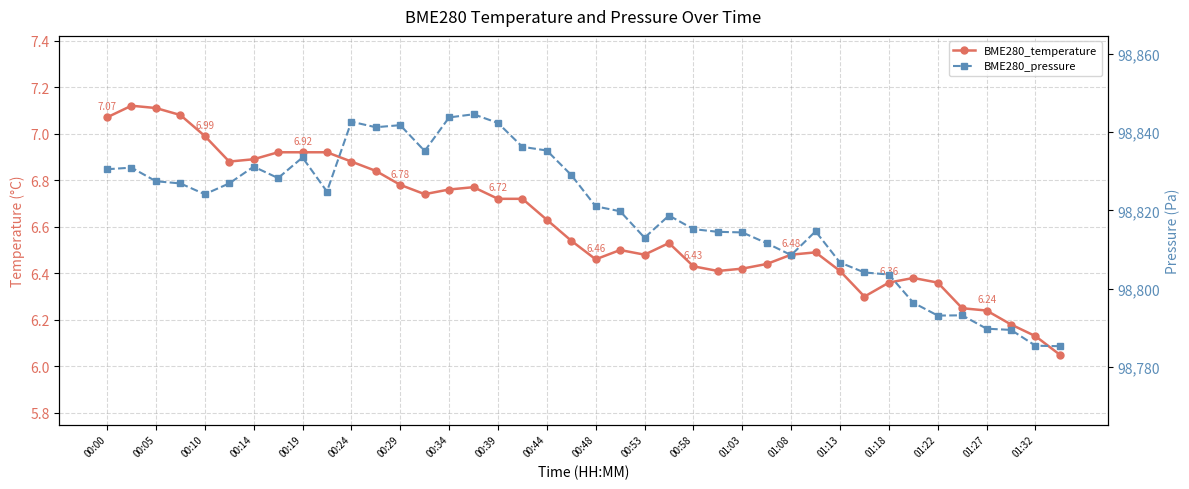

True or false: BME280_pressure and BME280_temperature intersect in this chart.

False